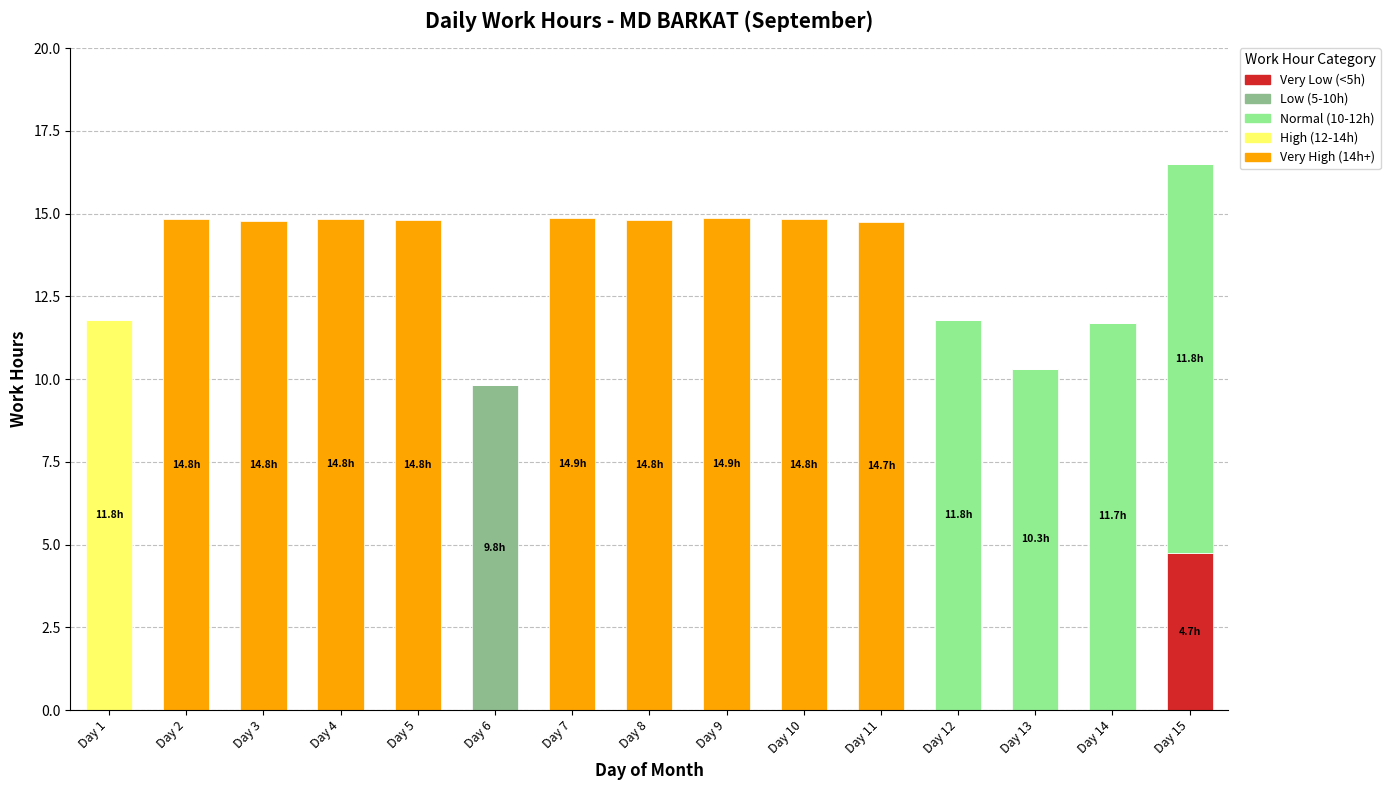

True or false: Very Low (<5h) has a value of 1.8 at Day 1.

False